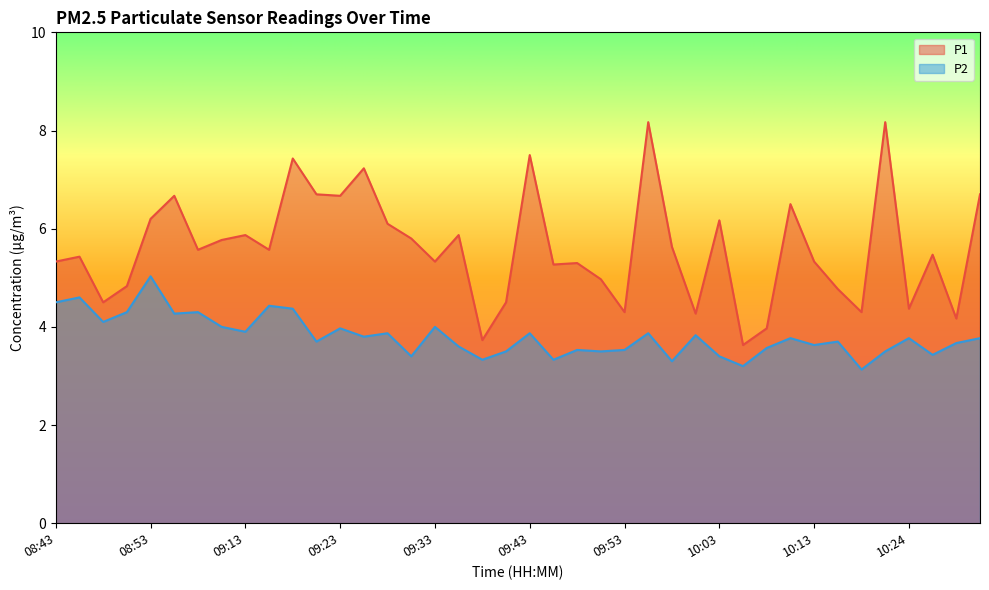

Does the chart display data point markers on the line(s)?

No